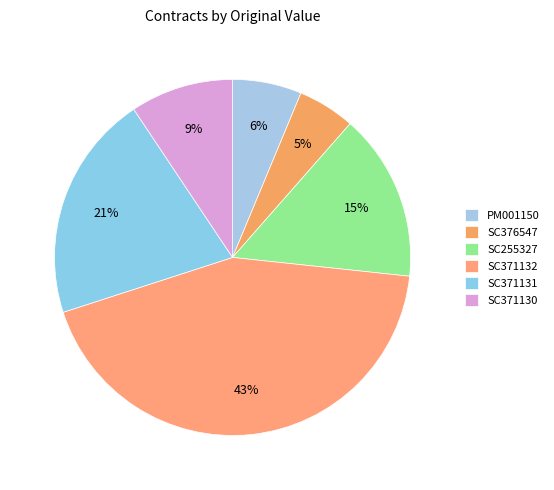

Rank the categories by value from lowest to highest.

SC376547, PM001150, SC371130, SC255327, SC371131, SC371132